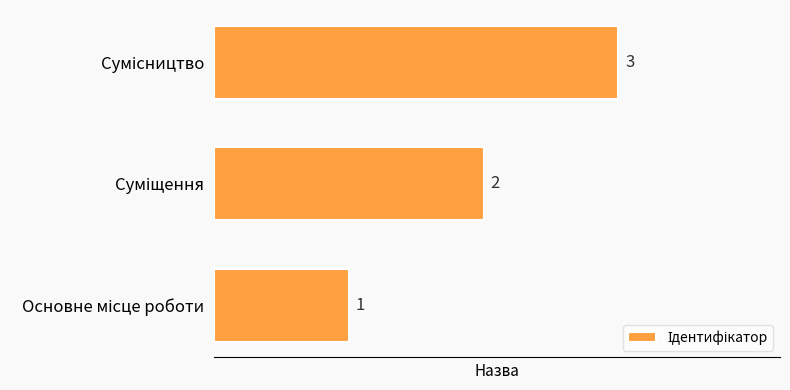

What is the greatest value displayed?

3